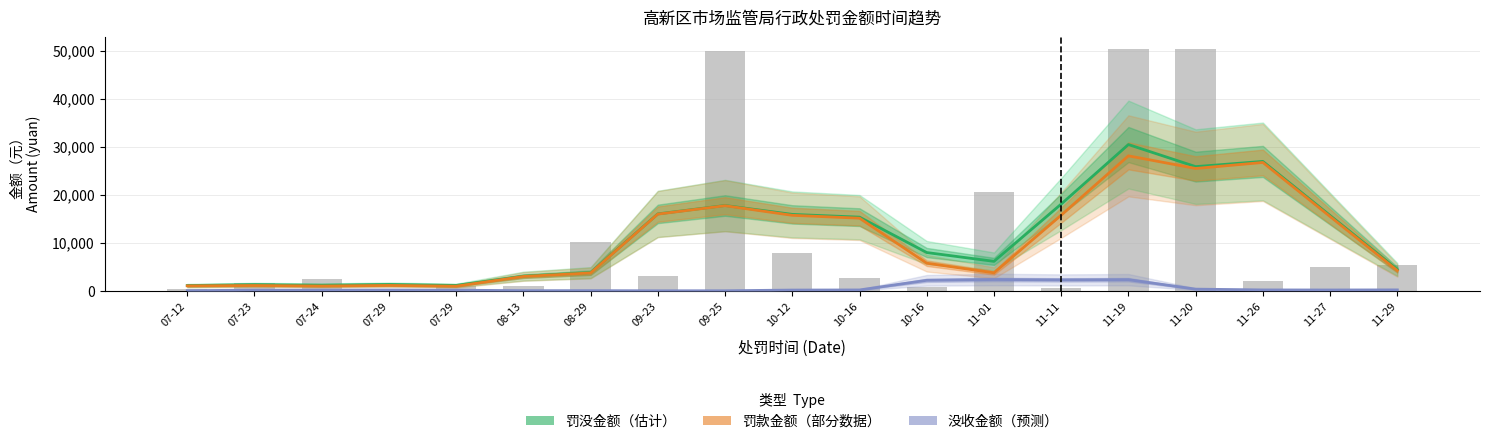

What is the difference between the second highest and minimum values in the 没收金额（预测） series?

2311.2